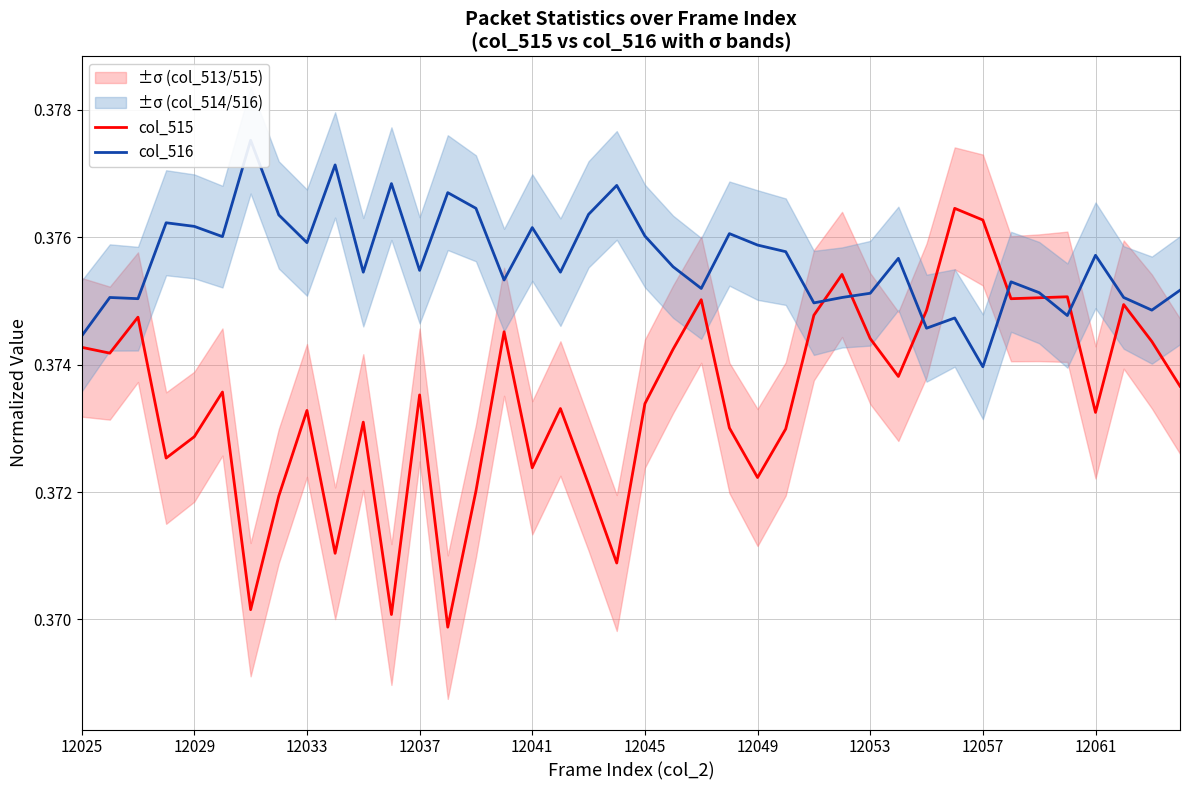

How many categories are shown in the chart?

40